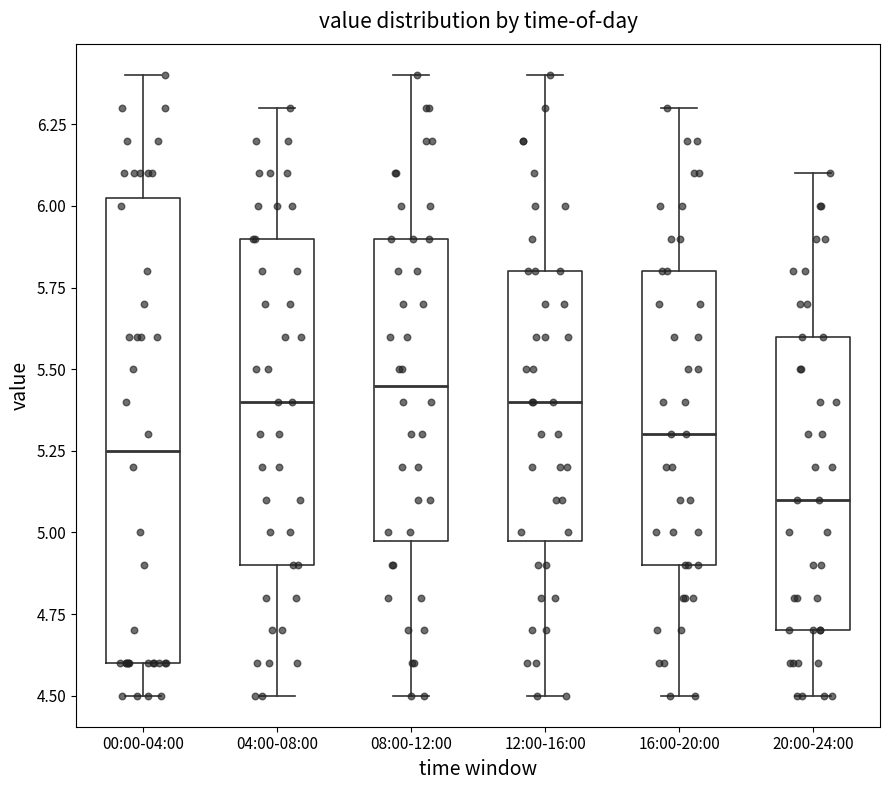

Reading left to right, read every box against the y-axis: the position of its median line, the range the box covers, and the ends of its whiskers. The values are not printed on the chart, so give them approximately, as read against the axis.

00:00-04:00: median 5.25, box 4.60 to 6.05, whiskers 4.50 to 6.40
04:00-08:00: median 5.40, box 4.90 to 5.90, whiskers 4.50 to 6.30
08:00-12:00: median 5.45, box 5.00 to 5.90, whiskers 4.50 to 6.40
12:00-16:00: median 5.40, box 5.00 to 5.80, whiskers 4.50 to 6.40
16:00-20:00: median 5.30, box 4.90 to 5.80, whiskers 4.50 to 6.30
20:00-24:00: median 5.10, box 4.70 to 5.60, whiskers 4.50 to 6.10